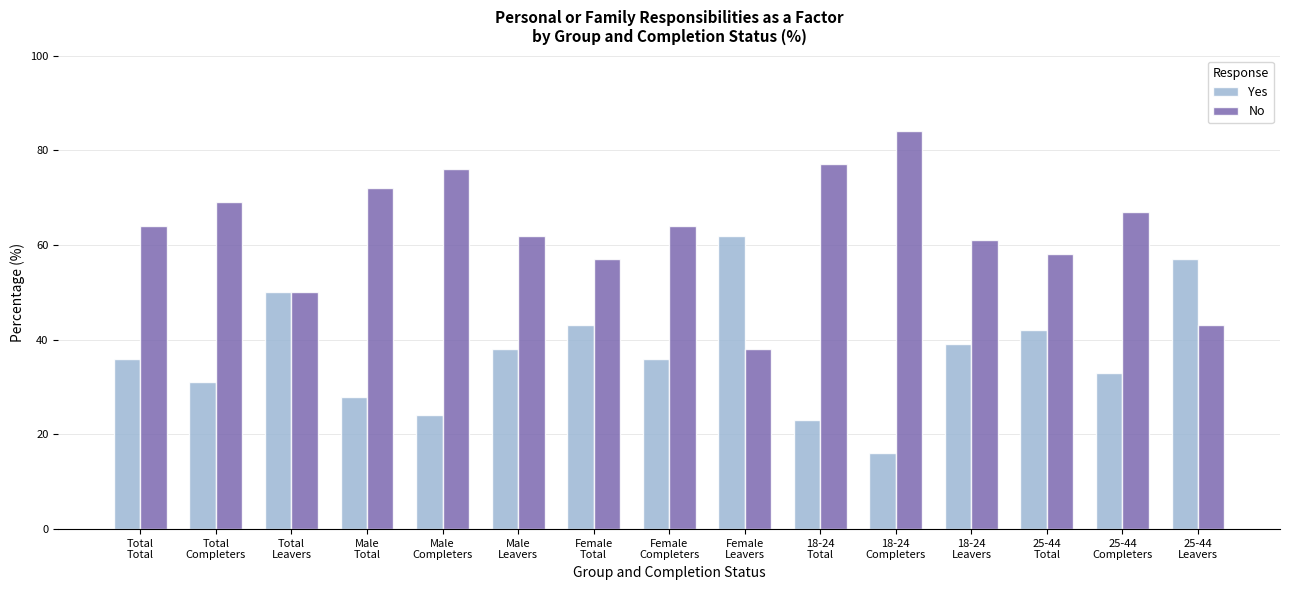

Rank the series by their average value, from highest to lowest.

No, Yes